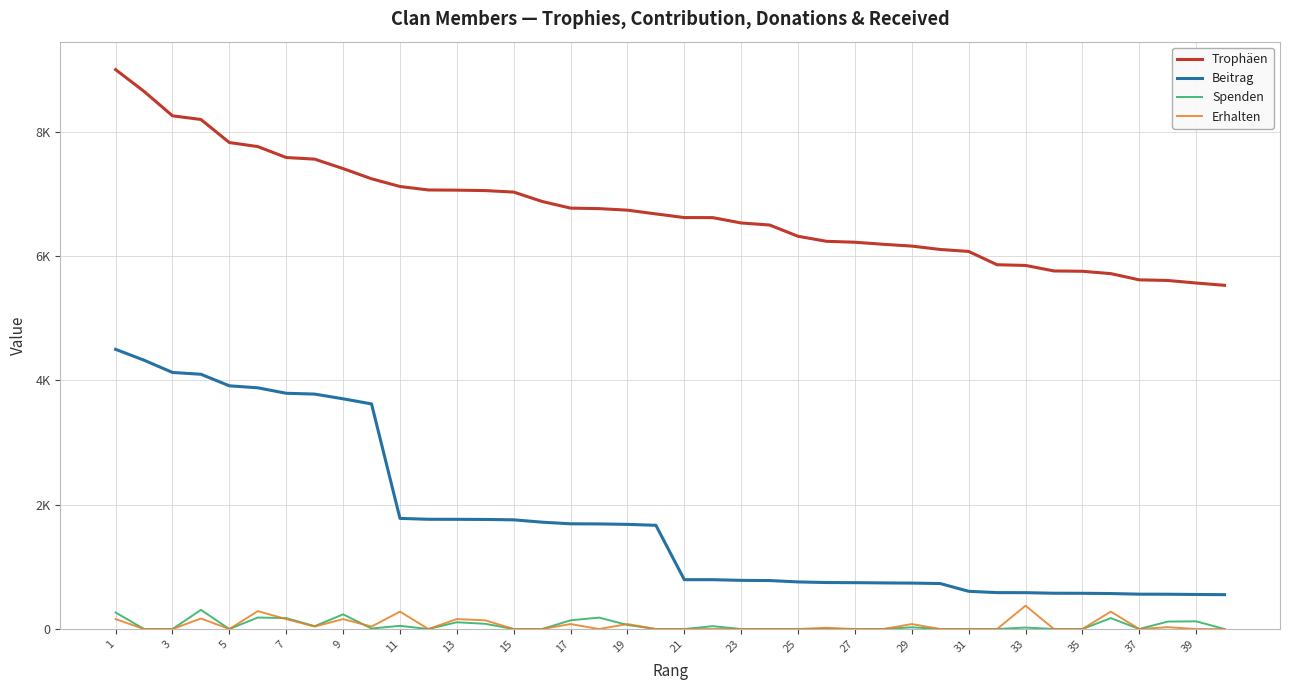

True or false: Spenden and Trophäen cross at least once.

False